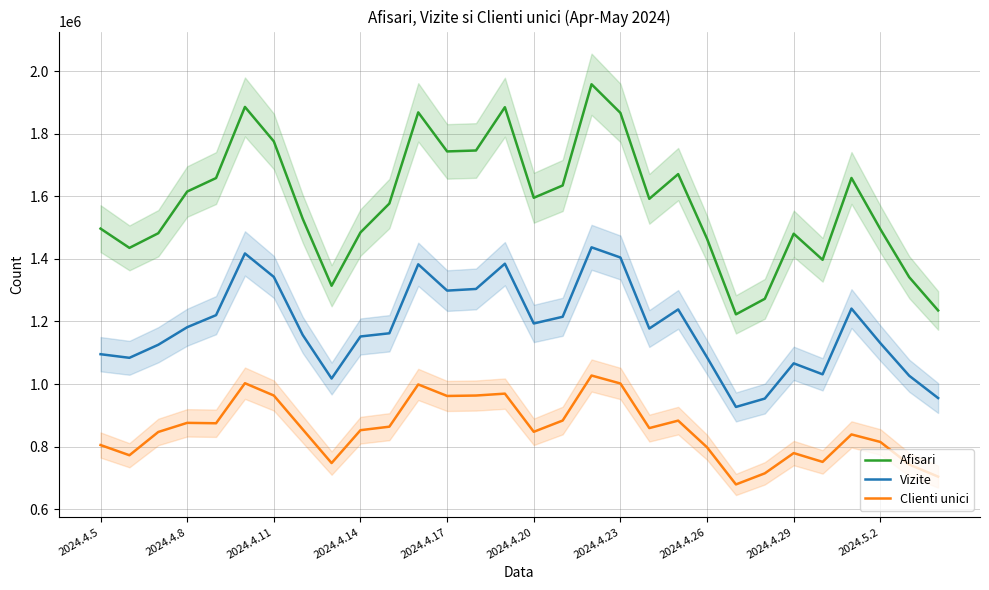

What is the approximate value of Afisari at 23, to the nearest 50?

1272350